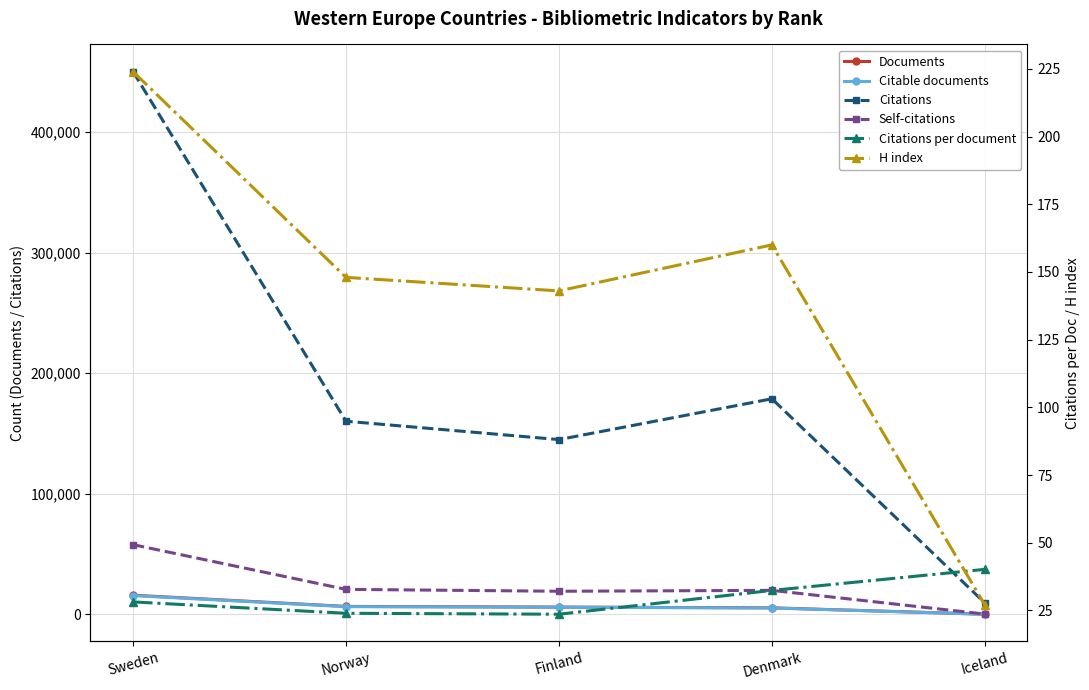

What is the minimum value for H index?

27.0